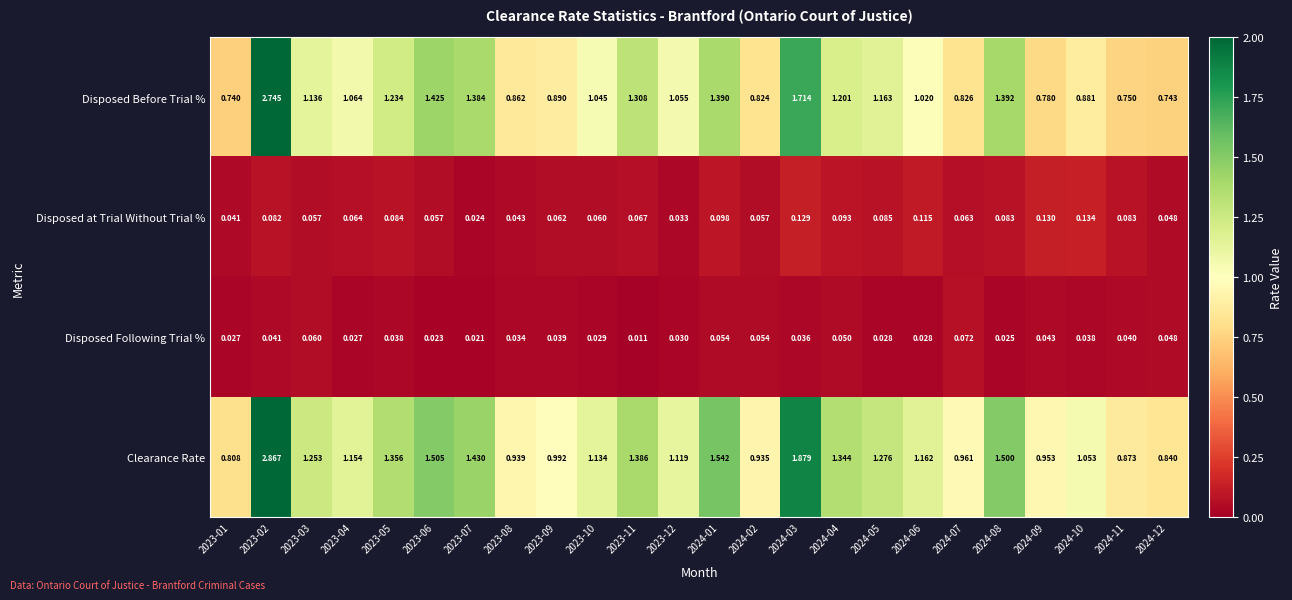

Count the number of categories in the chart.

24